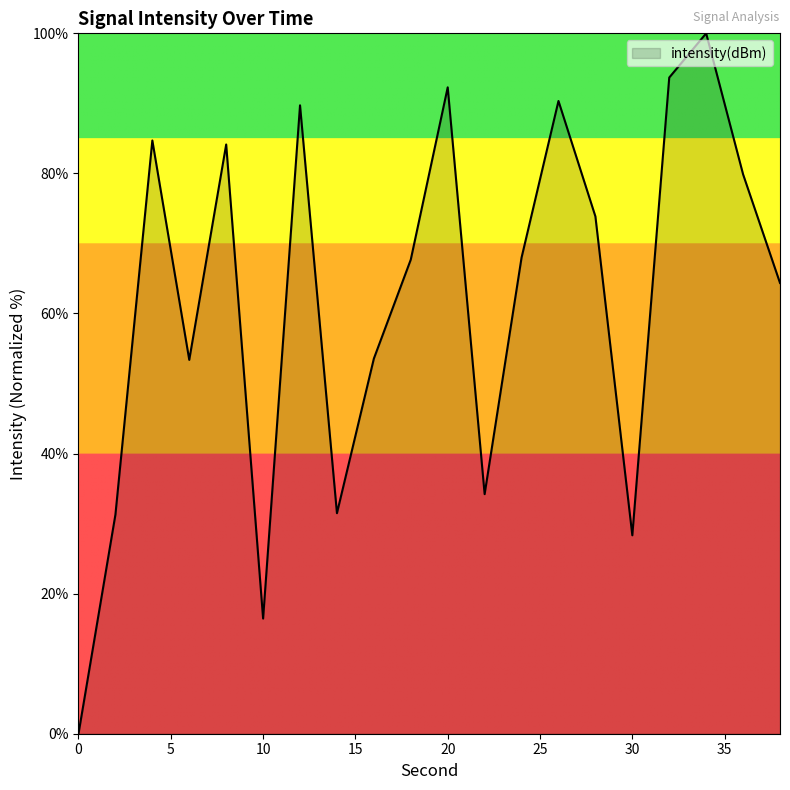

What is the greatest value displayed?

100.0